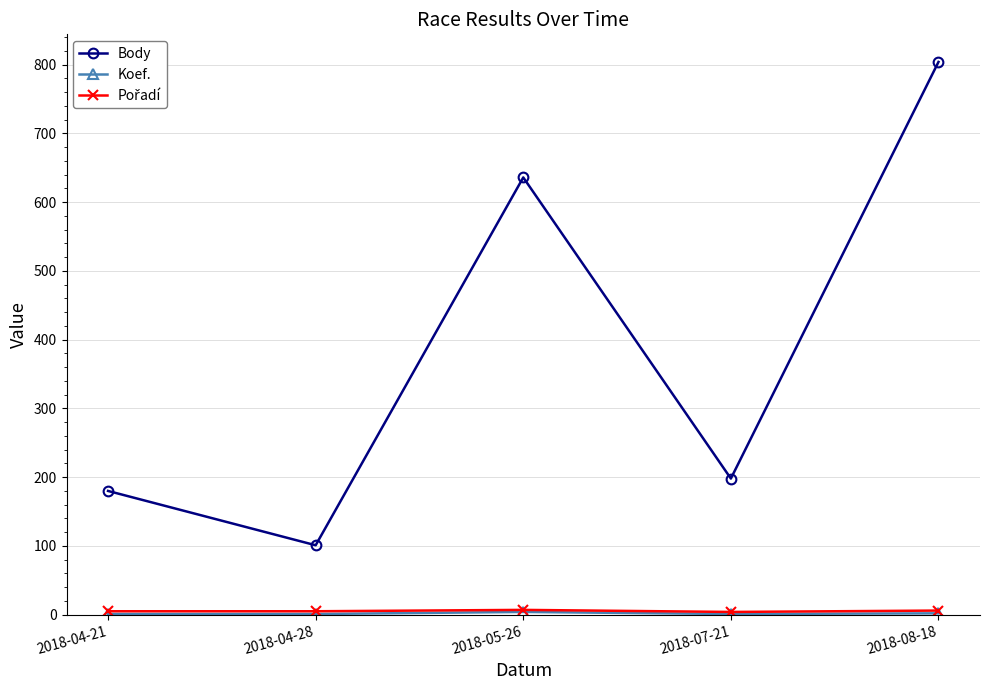

How many distinct data groups are displayed?

3